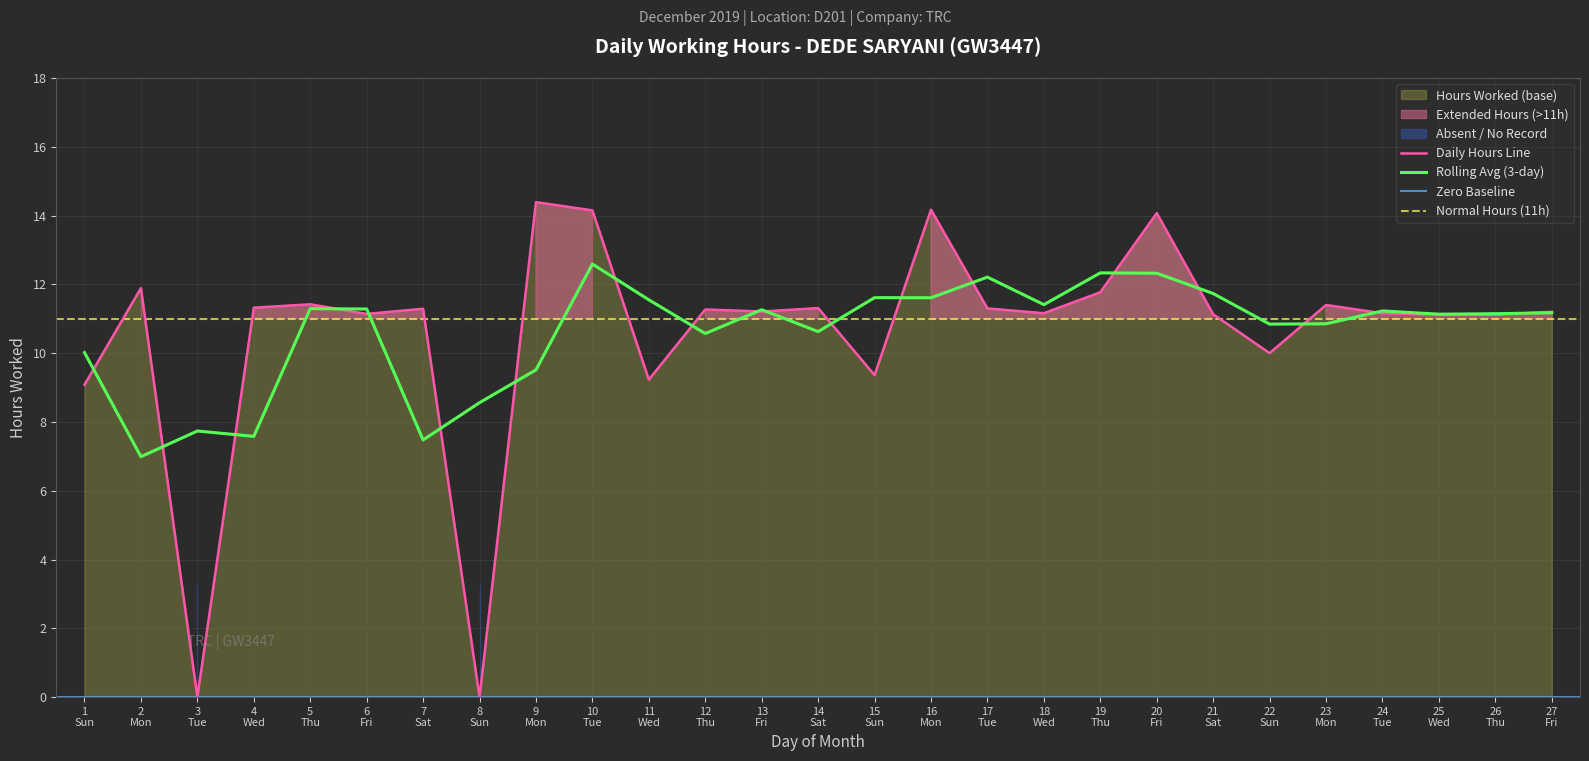

What is the value of the 13th point from the left?

11.2